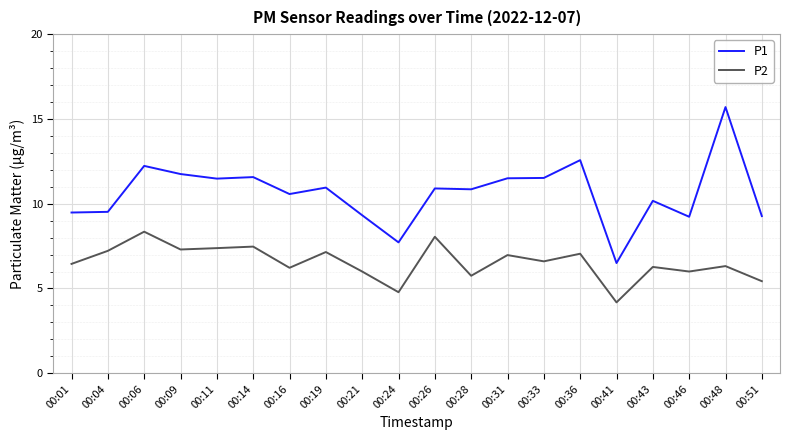

What is the approximate value of P2 at 00:16?

6.2